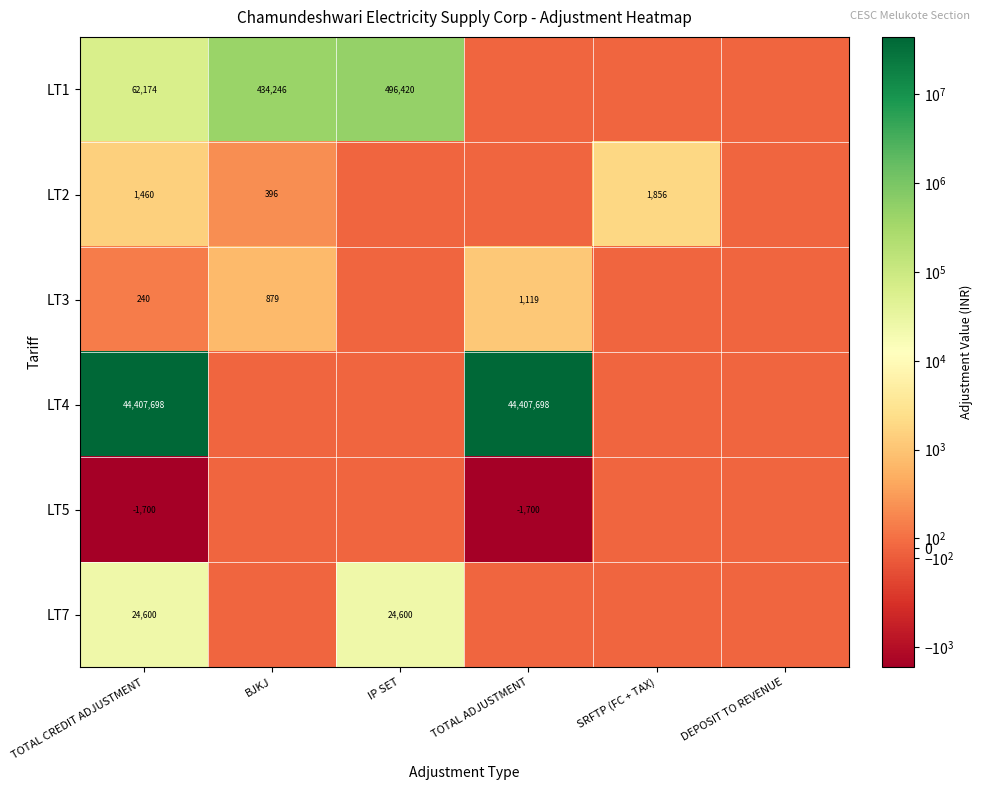

Is it true that LT3 equals 240 at TOTAL CREDIT ADJUSTMENT?

True